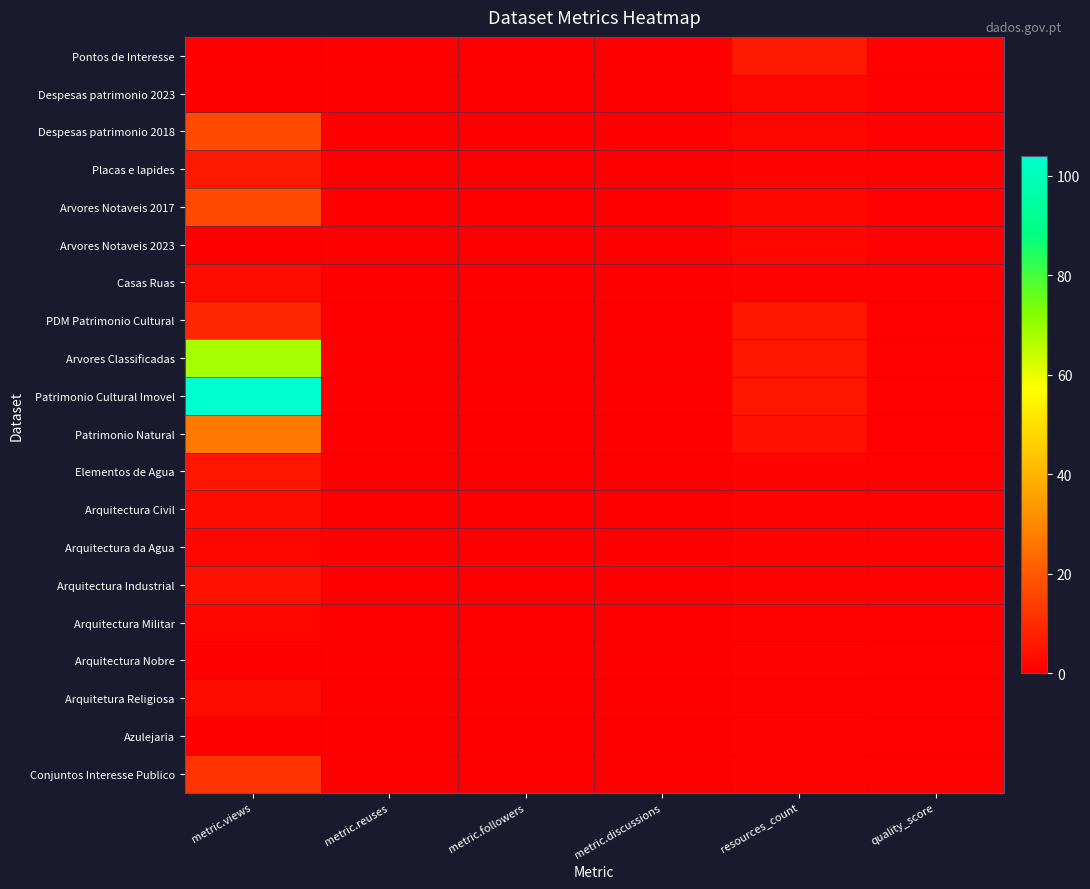

Which label corresponds to the smallest value in the chart?

metric.views